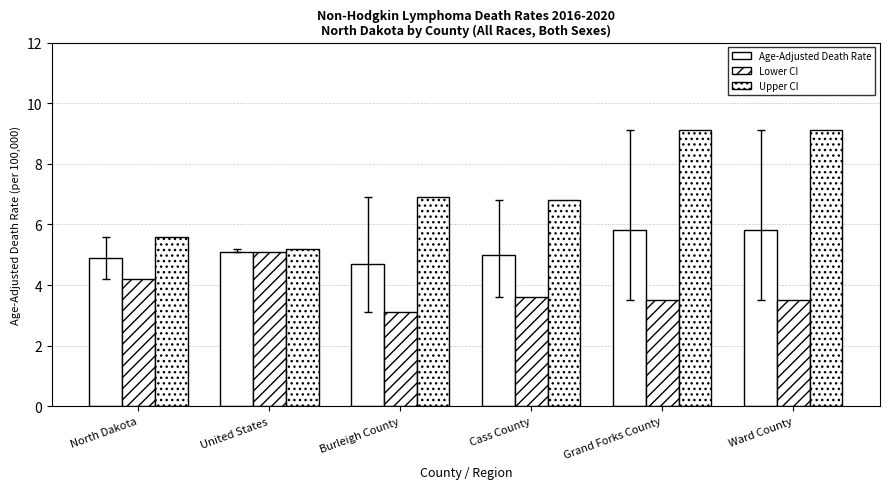

How many groups of bars are there?

6